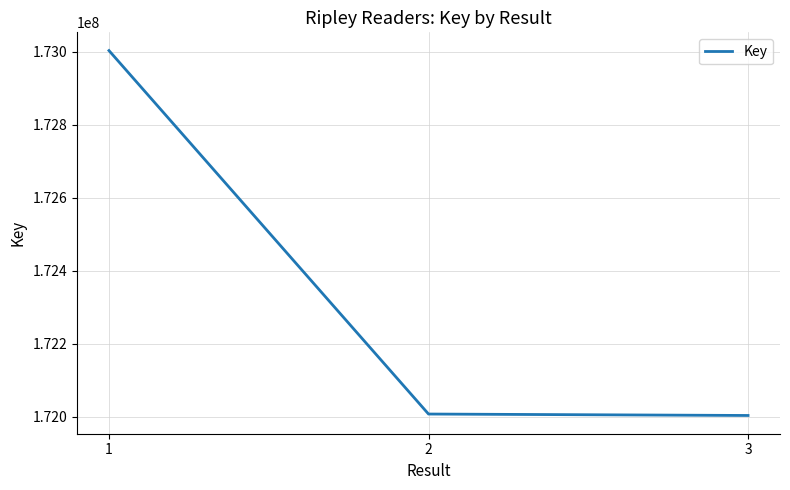

At which label does the data first exceed 172007324?

1